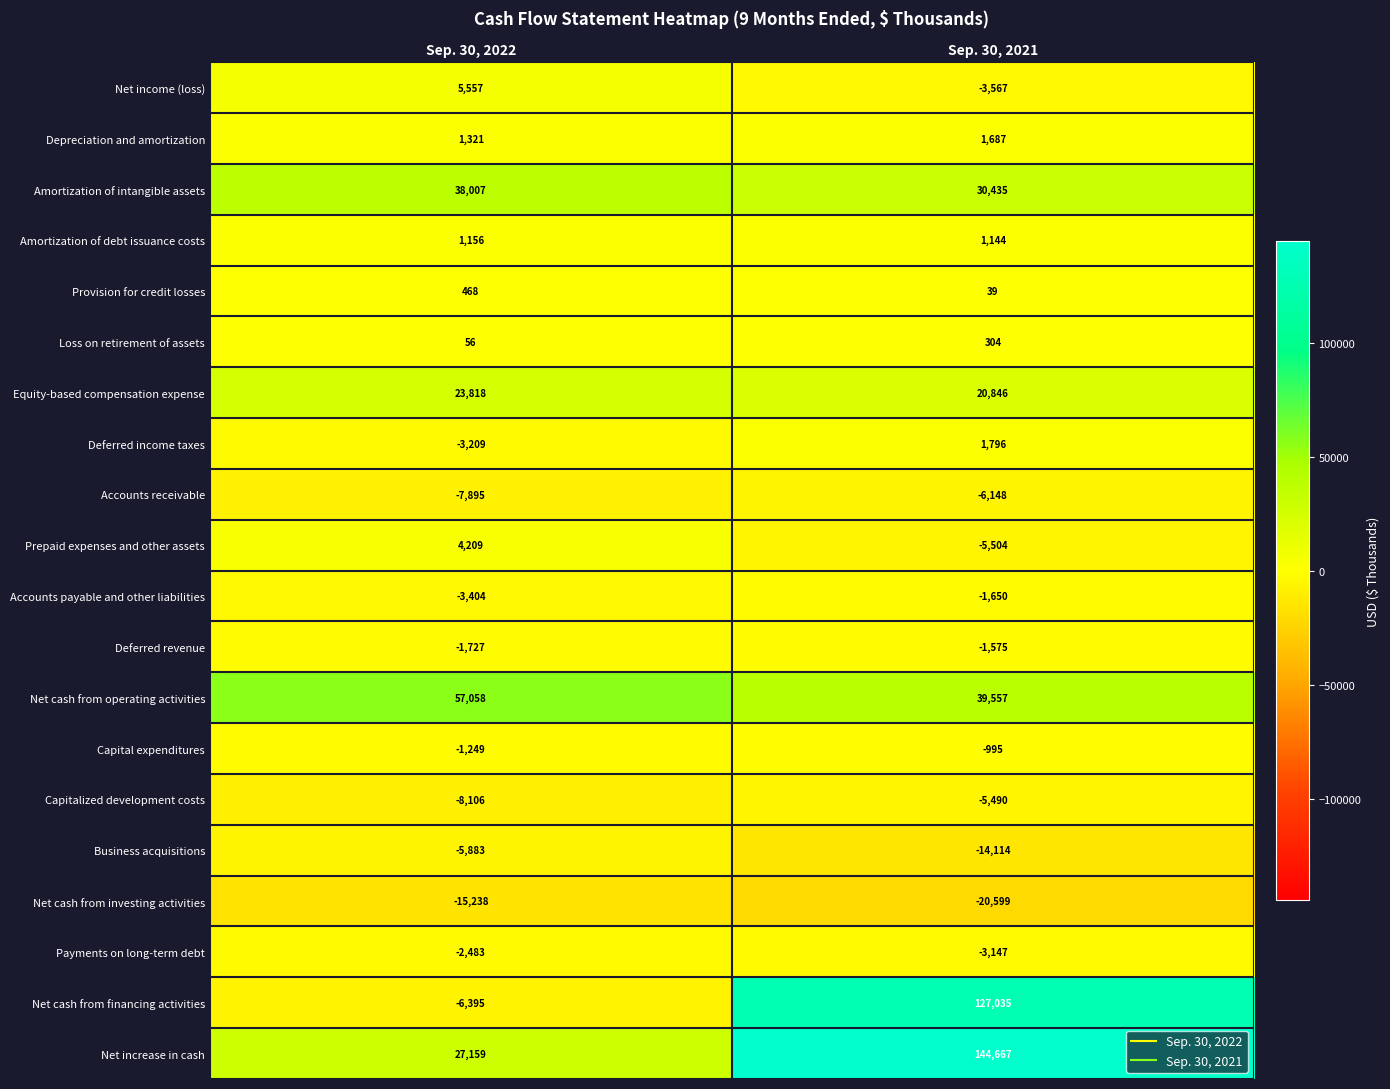

What is the total value across all series at Sep. 30, 2021?

304721